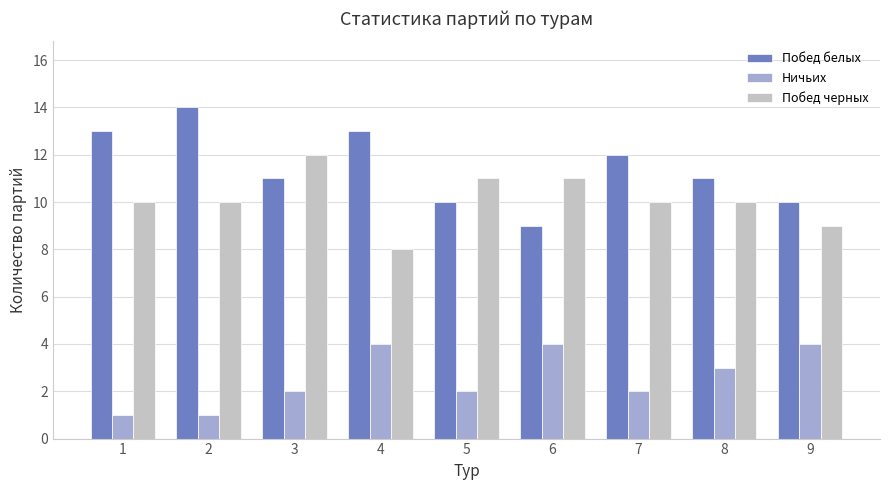

Rank the series by their maximum value, from highest to lowest.

Побед белых, Побед черных, Ничьих